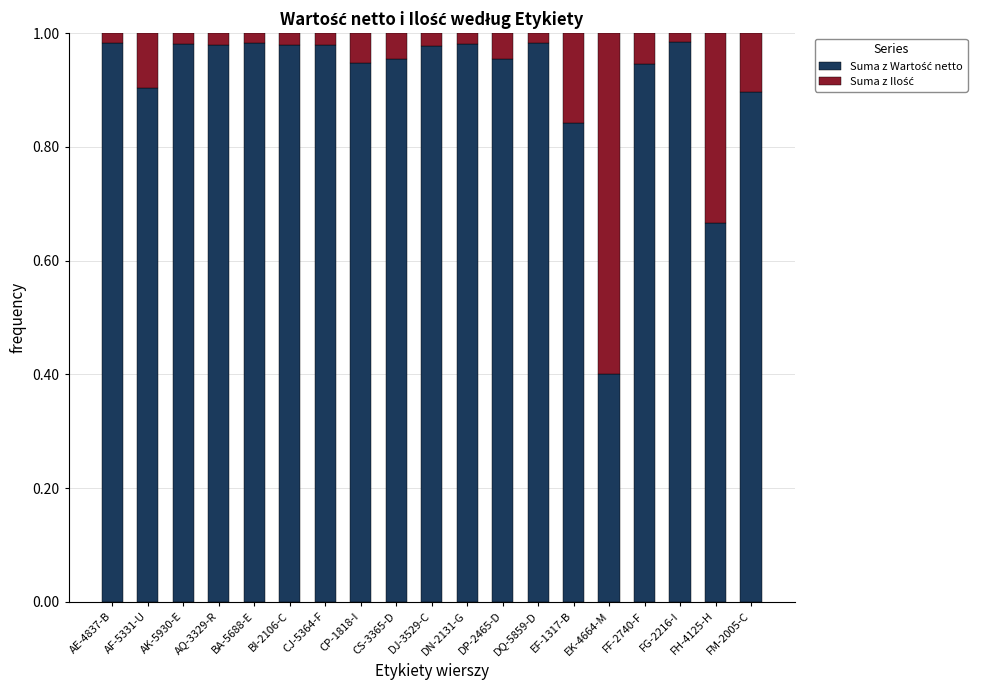

How many categories are shown in the chart?

19